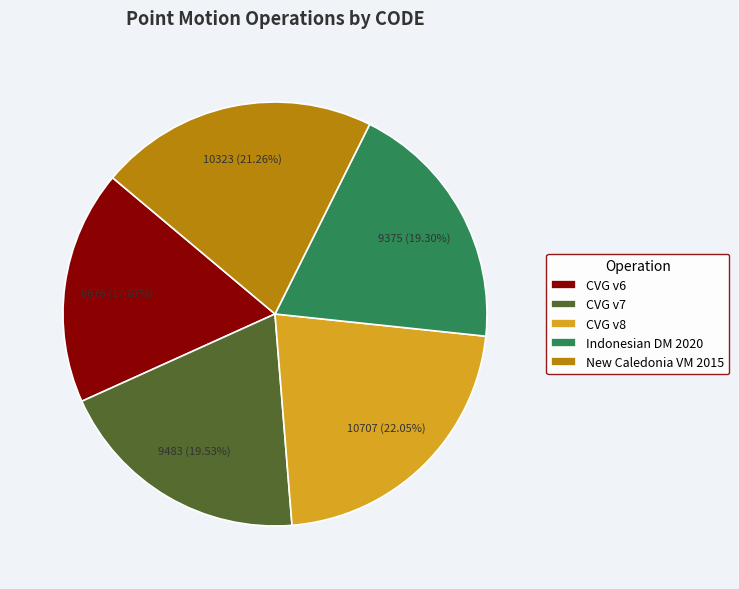

What is the smallest slice in the pie chart?

CVG v6